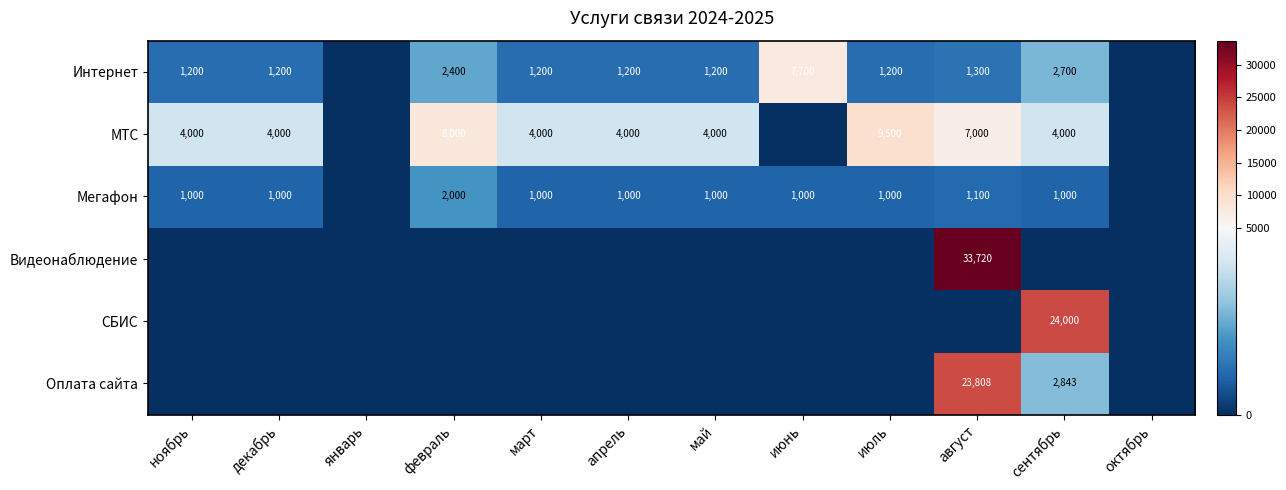

What is the average value of the Интернет series?

1775